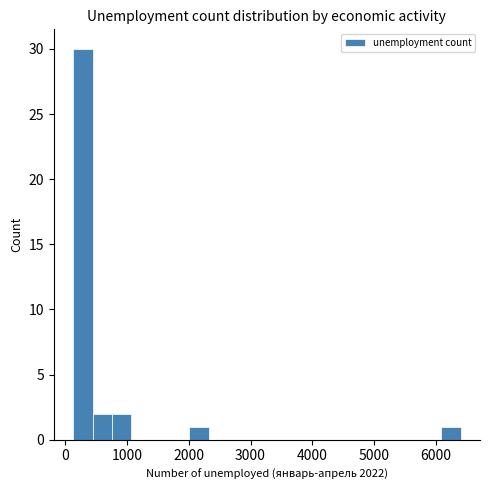

Read against the x-axis, roughly where is the centre of the tallest bar?

300